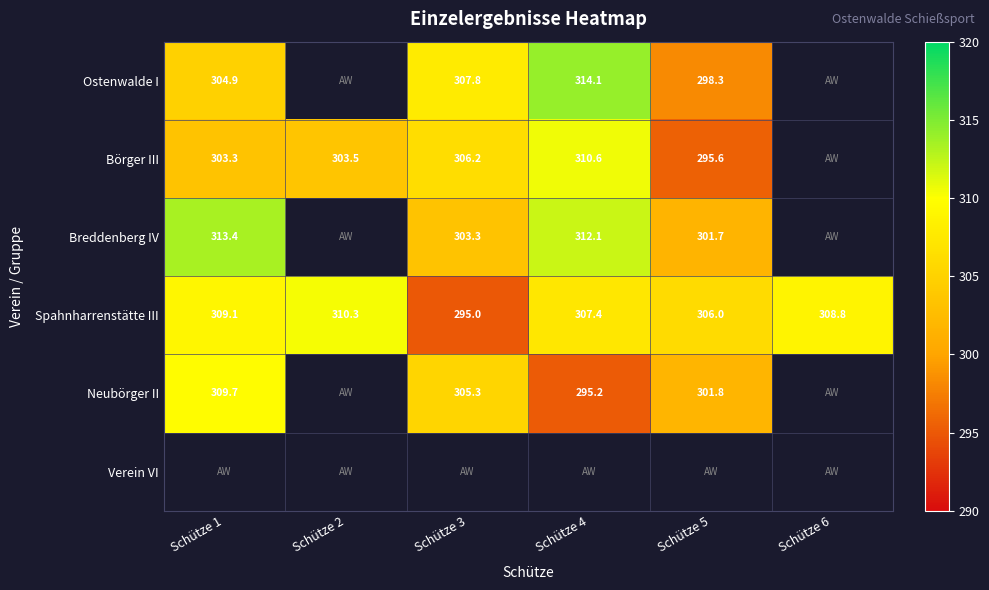

True or false: Spahnharrenstätte III has a value of 458.8 at Schütze 1.

False